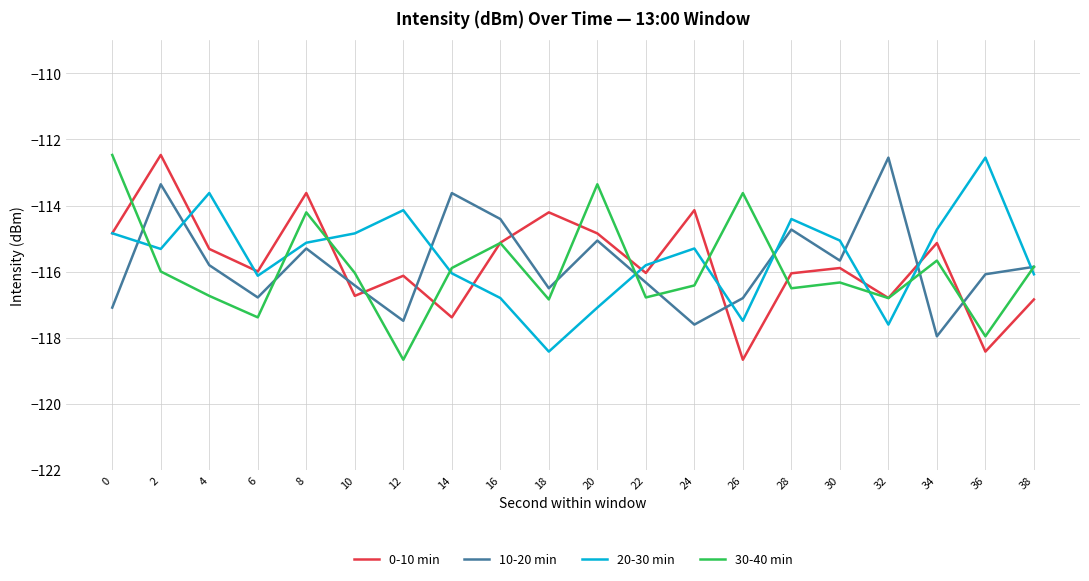

Where is the first local minimum for 0-10 min?

6